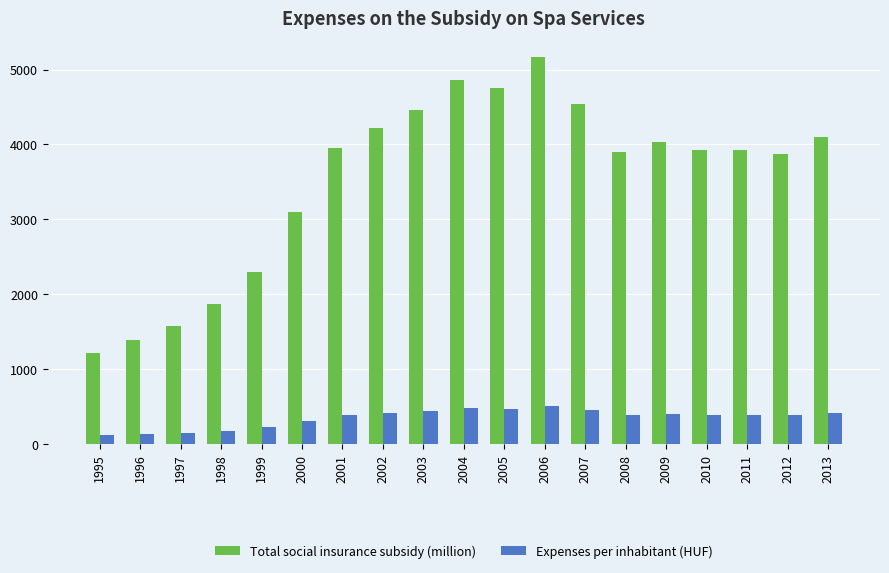

At 2005, list the series in order from largest to smallest.

Total social insurance subsidy (million), Expenses per inhabitant (HUF)